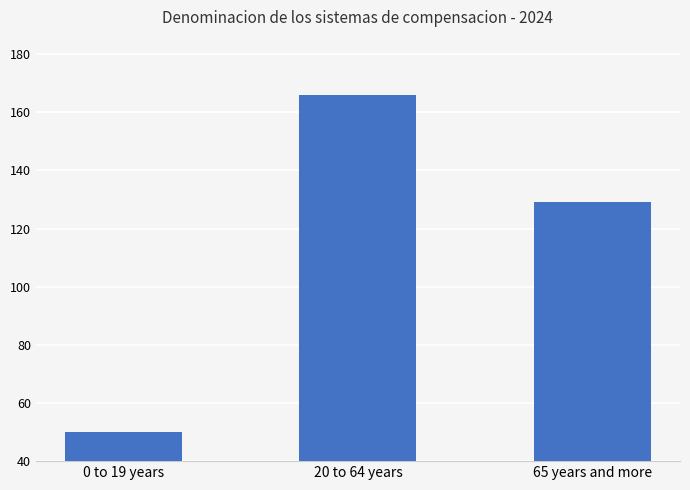

Reading left to right, list all the values displayed in this chart.

0 to 19 years=50	20 to 64 years=166	65 years and more=129